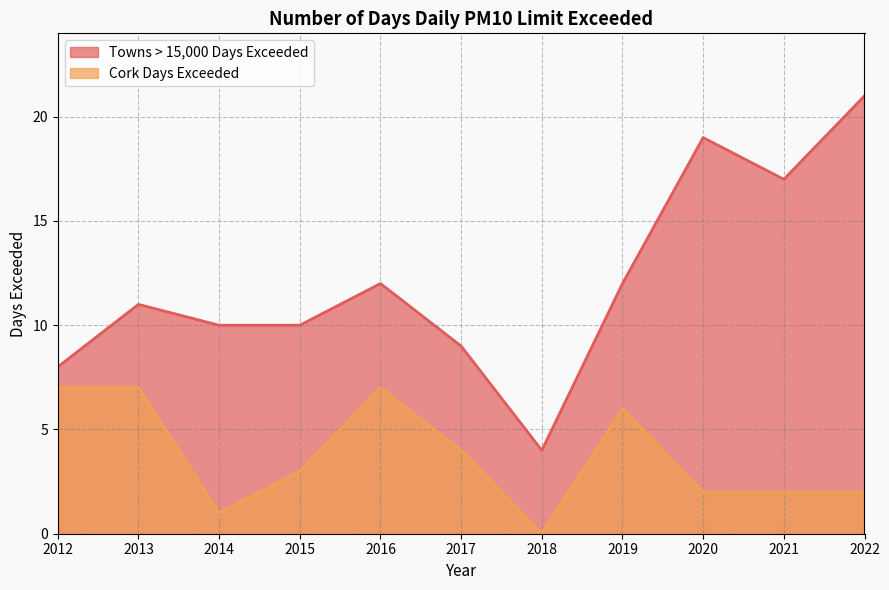

What is the spread (max minus min) of values at 2020?

17